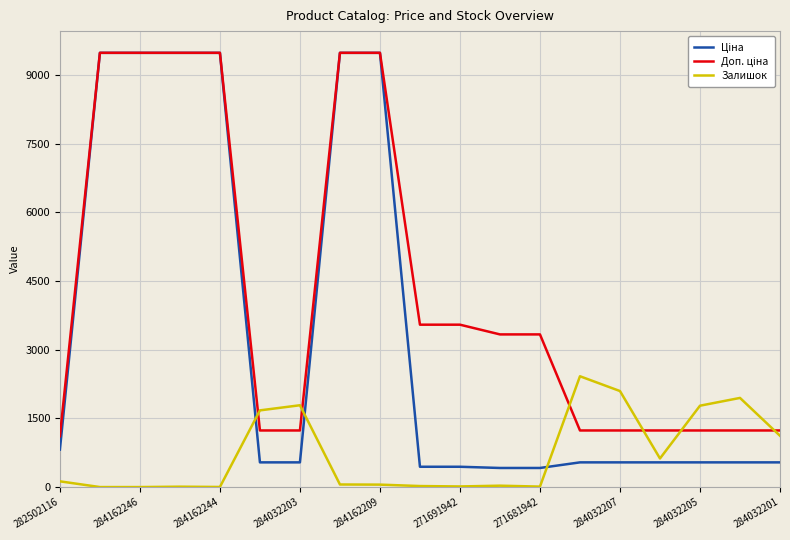

How many lines are shown in the chart?

3